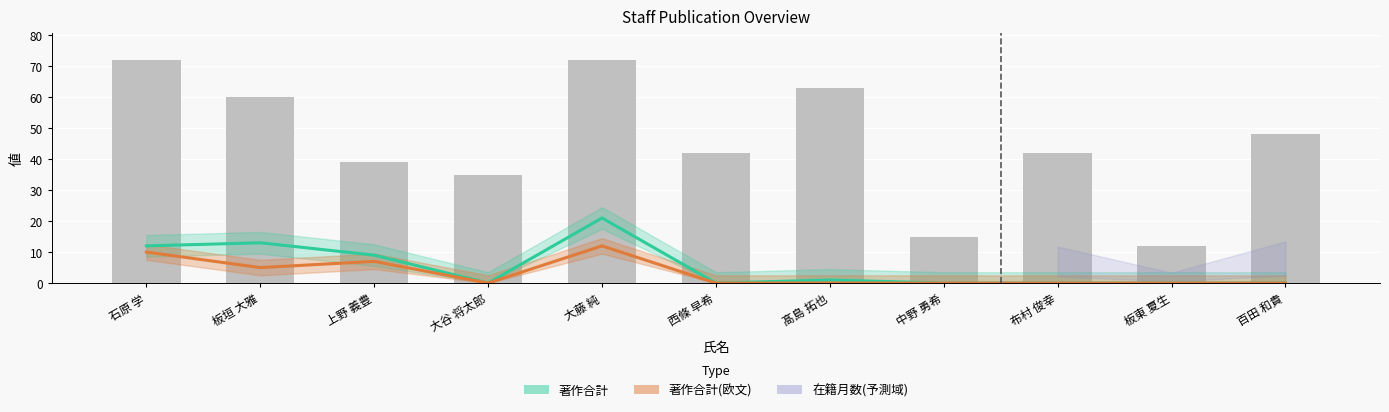

What position from the left is 石原 学?

1